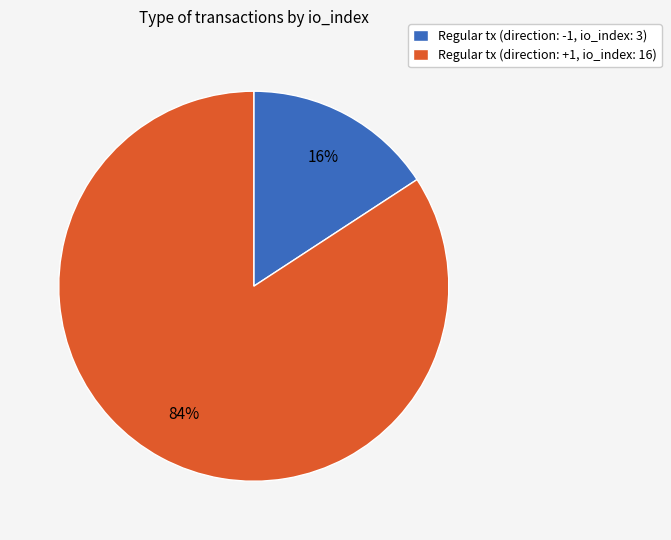

What percentage is the Regular tx (direction: +1, io_index: 16) slice, to the nearest percent?

84%